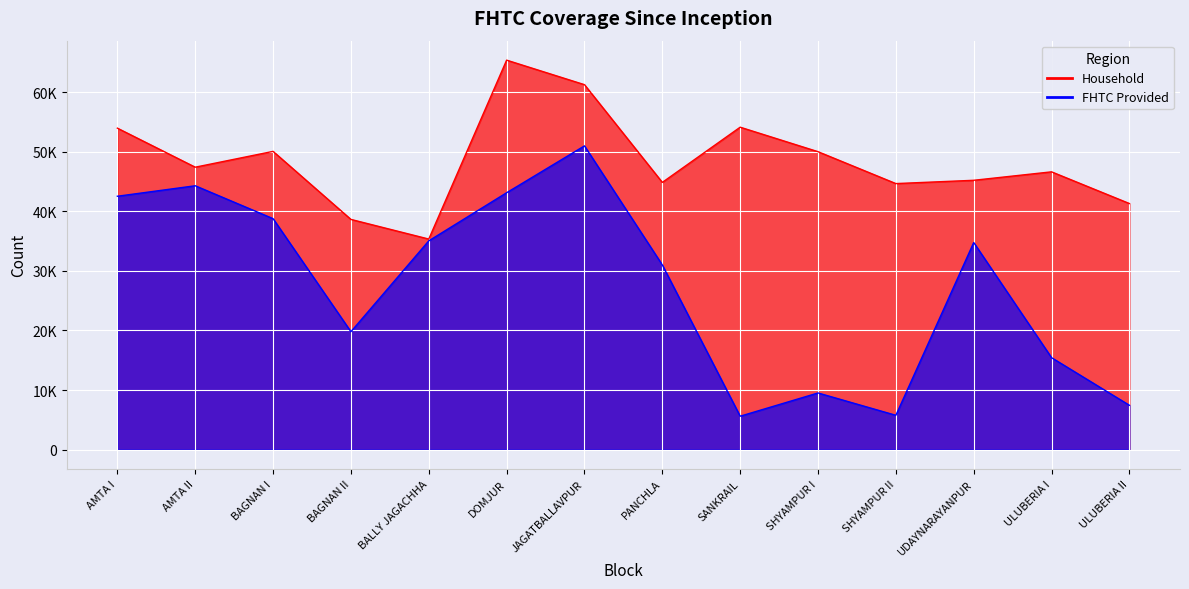

Rank the categories by Household value from lowest to highest.

BALLY JAGACHHA, BAGNAN II, ULUBERIA II, SHYAMPUR II, PANCHLA, UDAYNARAYANPUR, ULUBERIA I, AMTA II, SHYAMPUR I, BAGNAN I, AMTA I, SANKRAIL, JAGATBALLAVPUR, DOMJUR